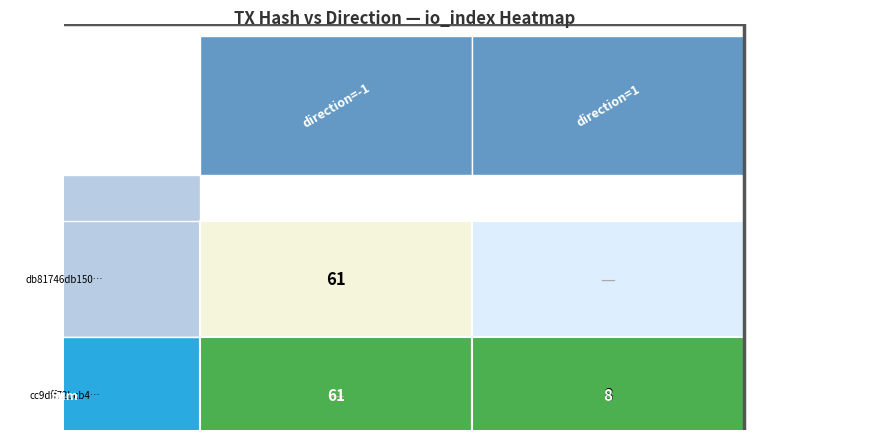

The value of cc9dff72bcb445073bb5916d3403e75d2eb0b9e… at io_index is 8. True or false?

True